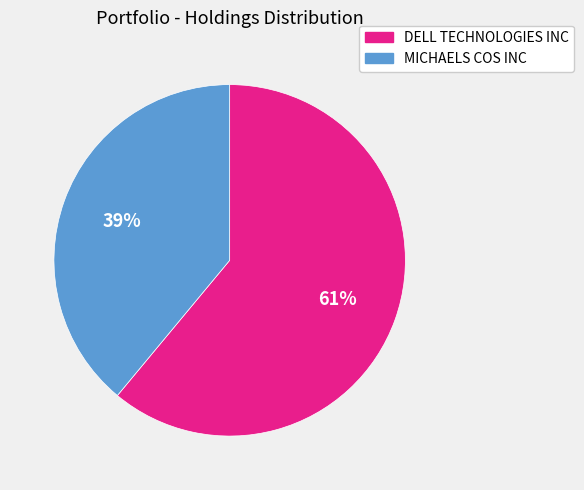

The MICHAELS COS INC slice represents 28% of the pie. True or false?

False